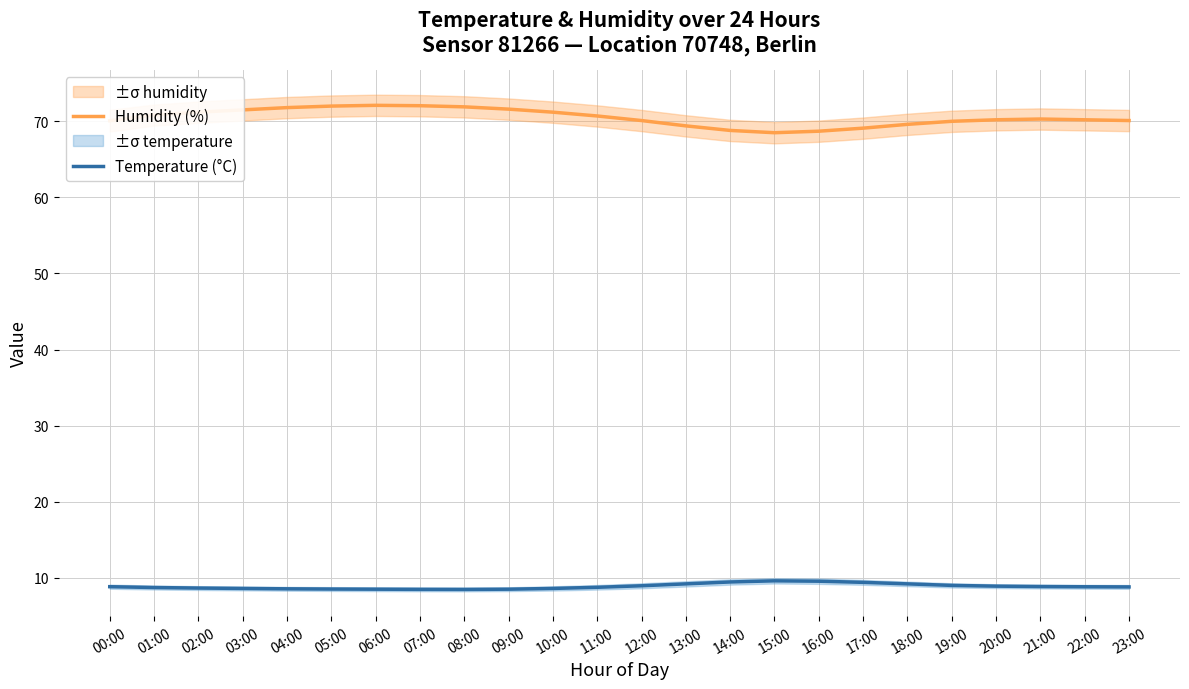

Which series has the largest total across all categories?

Humidity (%)